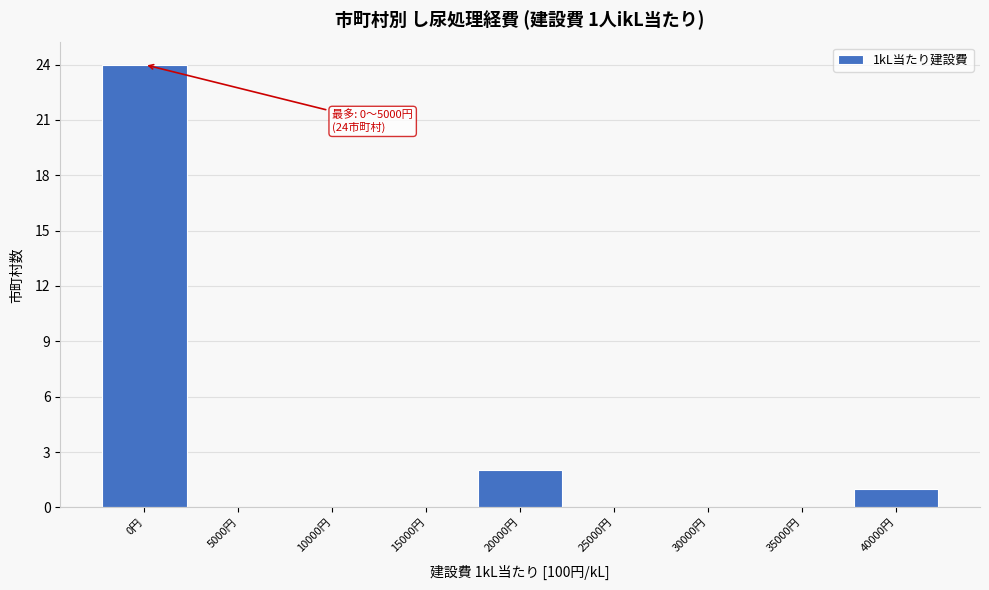

Reading left to right, transcribe all the data shown in this chart.

0円=24	5000円=0	10000円=0	15000円=0	20000円=2	25000円=0	30000円=0	35000円=0	40000円=1